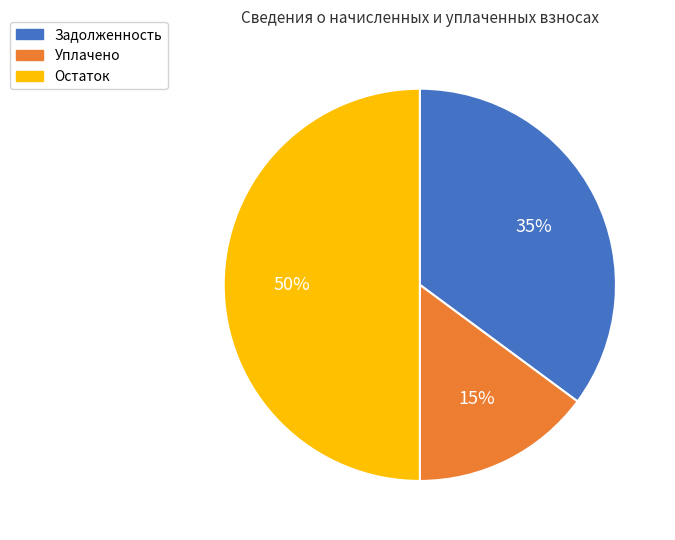

Count the number of slices in the pie.

3